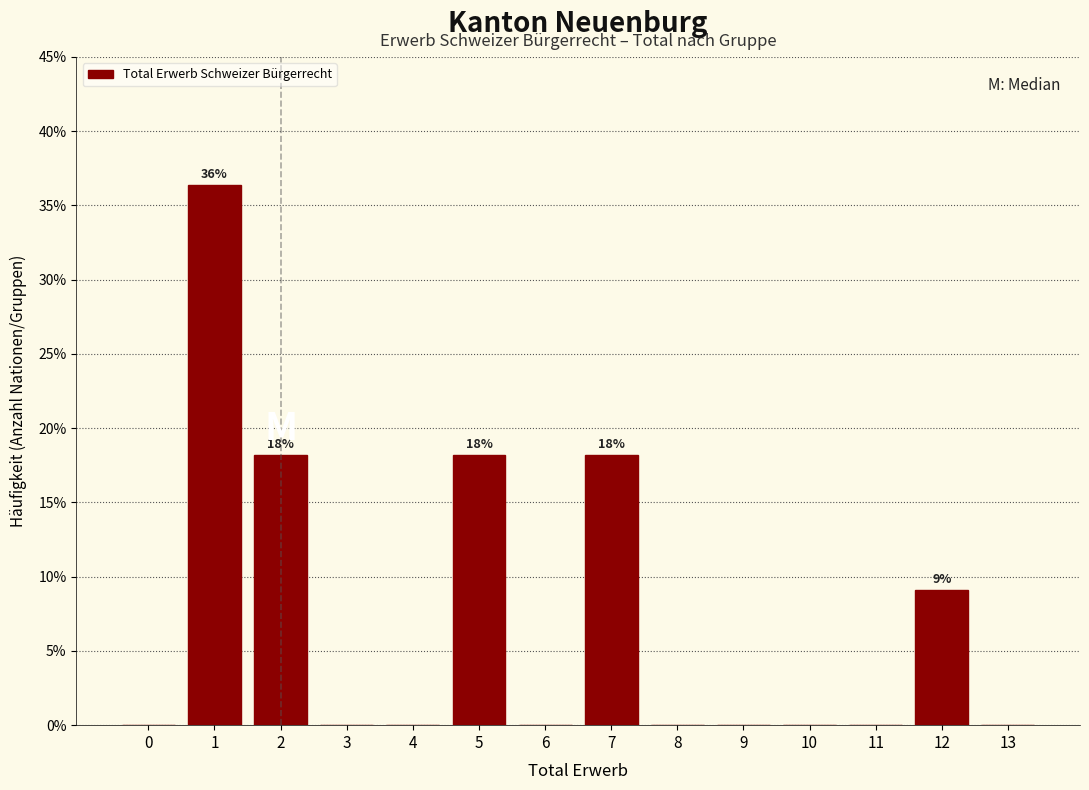

Reading left to right, what are all the values shown in this chart?

0=0.0	1=36.4	2=18.2	3=0.0	4=0.0	5=18.2	6=0.0	7=18.2	8=0.0	9=0.0	10=0.0	11=0.0	12=9.1	13=0.0